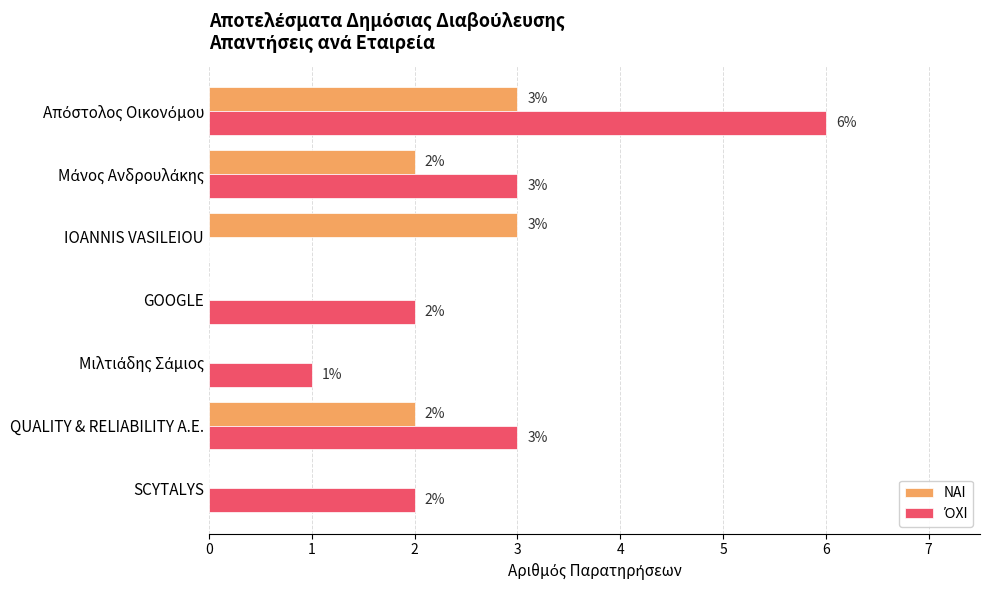

What is the sum of all ΝΑΙ values?

10